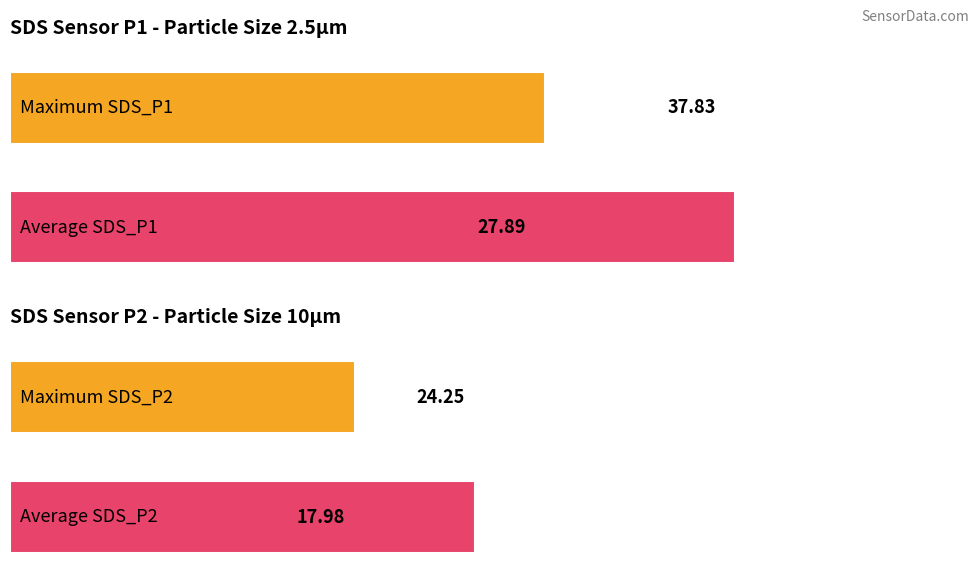

Is it true that SDS_P2 equals 24.2 at 10?

True